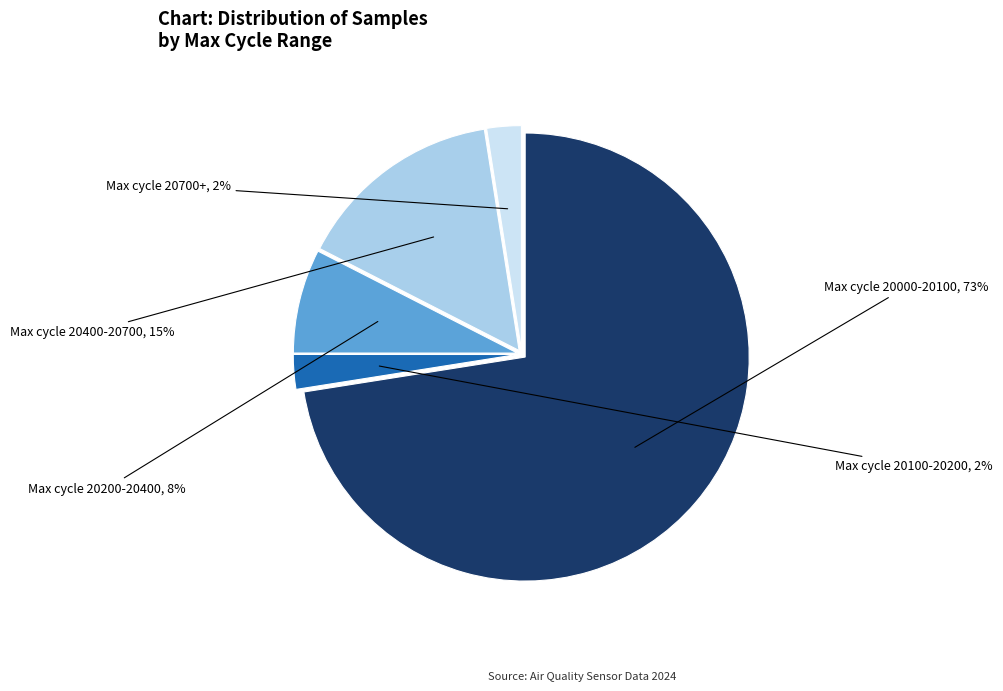

To the nearest percent, what is the average slice percentage?

20%